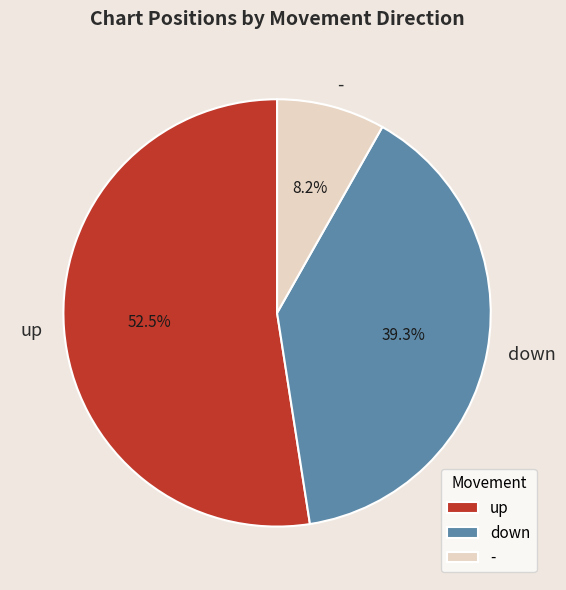

To the nearest percent, what portion does down represent?

39%